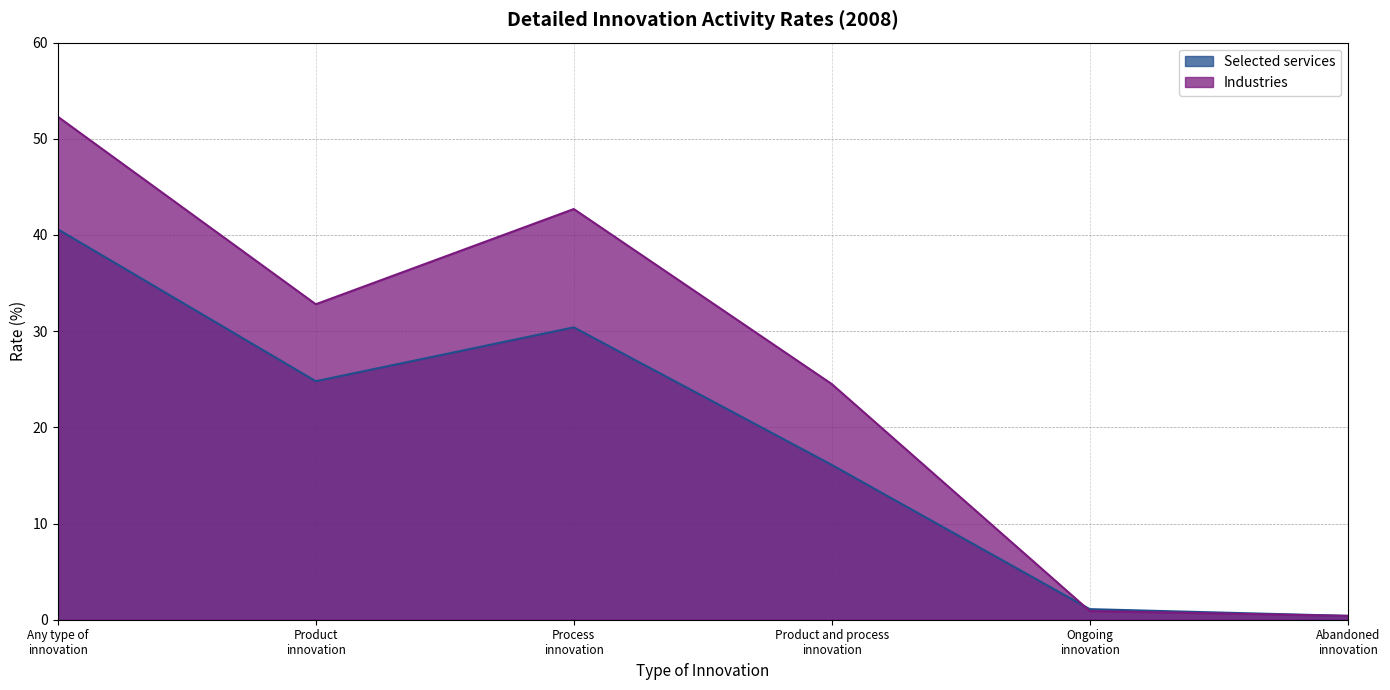

What is the value of the Selected services point at the 6th from the left?

0.4